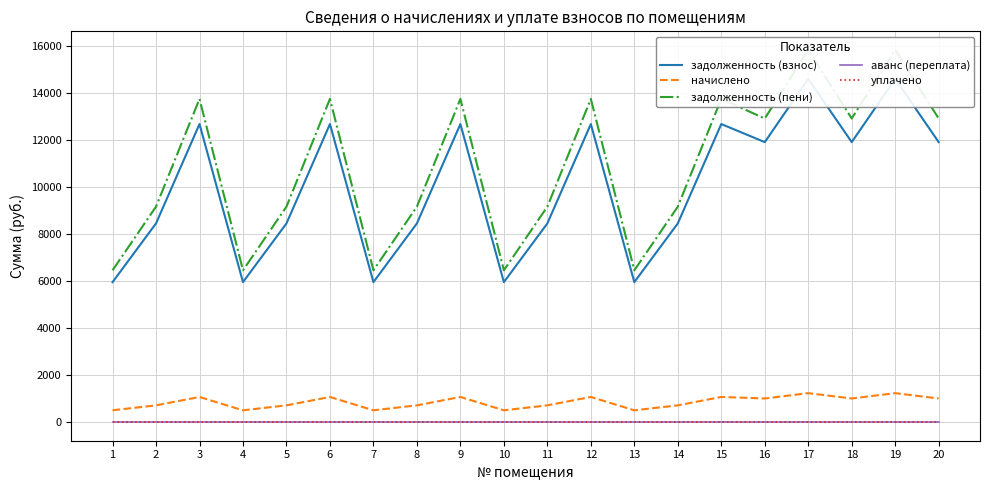

At how many categories does at least one series exceed 10310?

10